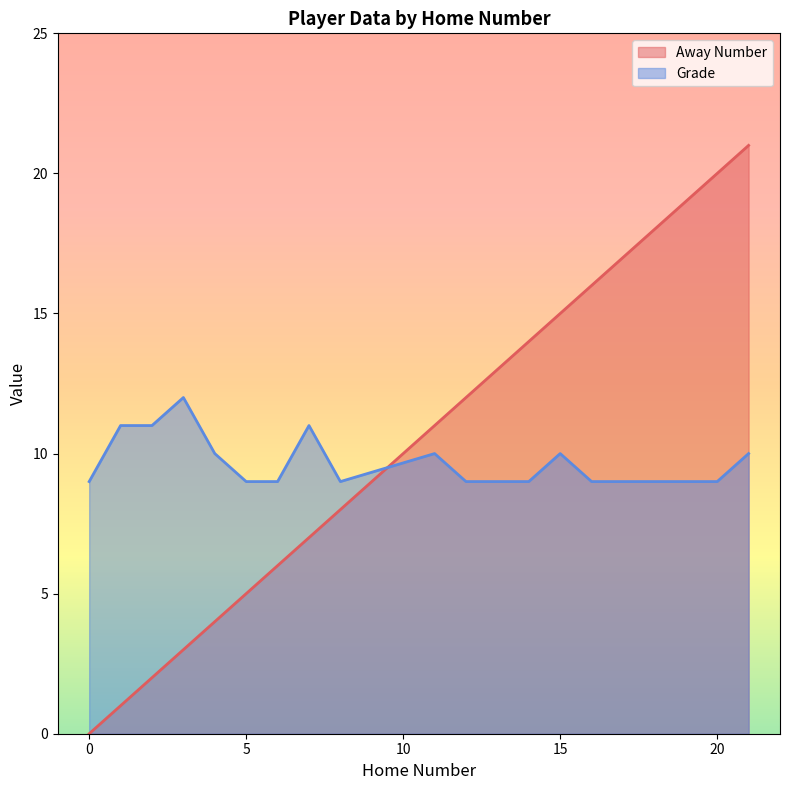

What is the approximate value at 5?

5